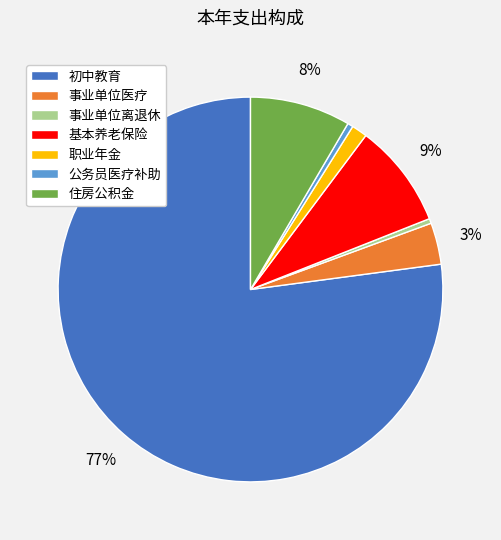

To the nearest percent, what is the average slice percentage?

14%